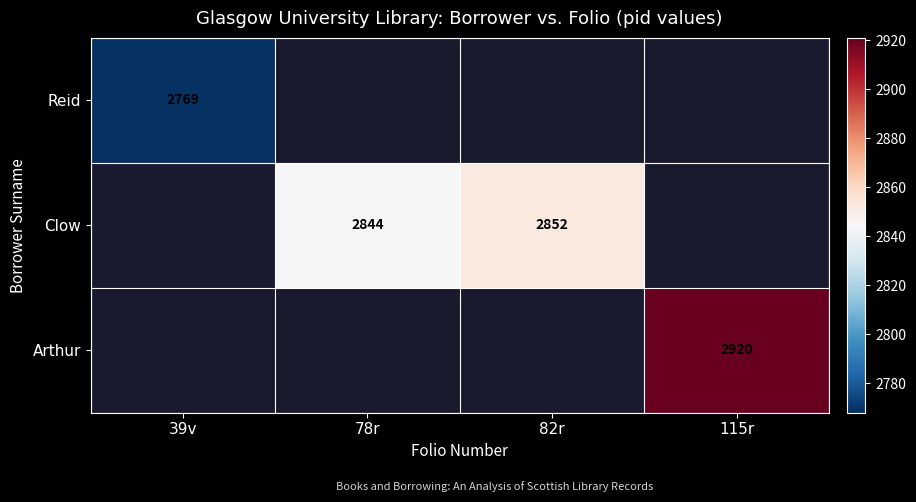

Is it true that Reid equals 4710 at 39v?

False